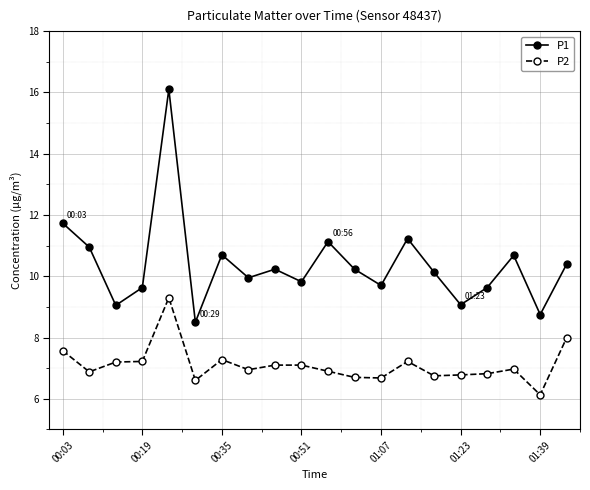

Which series has the largest range (max minus min)?

P1